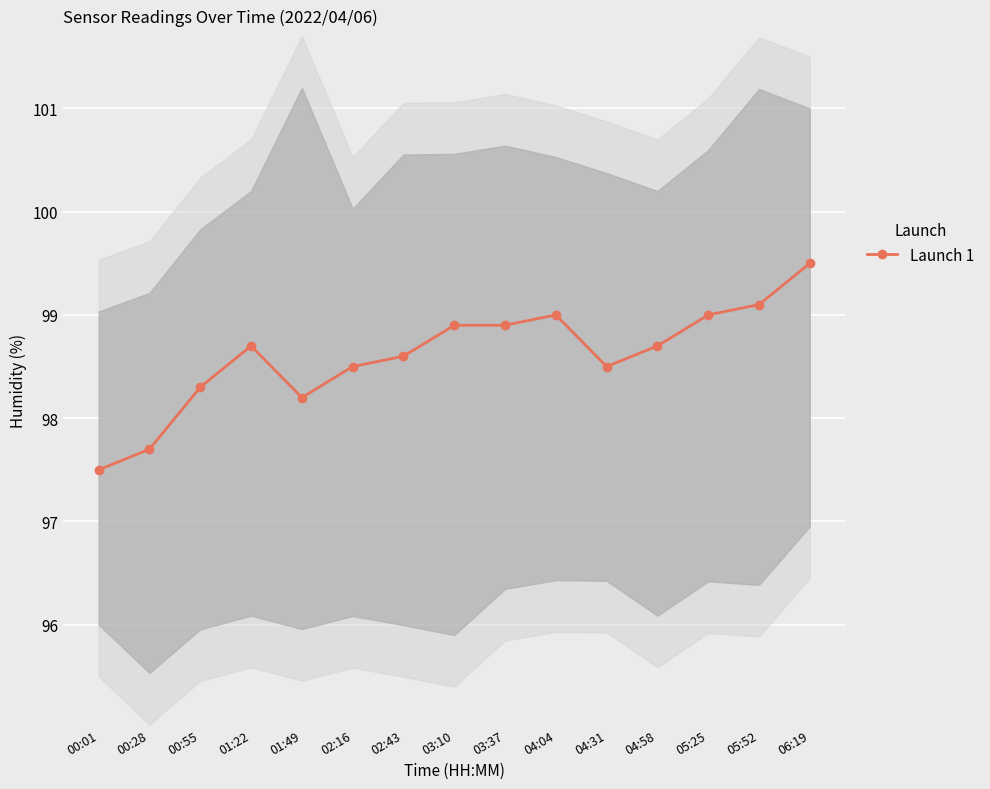

Reading left to right, extract all data points from this chart.

97.5	97.7	98.3	98.7	98.2	98.5	98.6	98.9	98.9	99.0	98.5	98.7	99.0	99.1	99.5